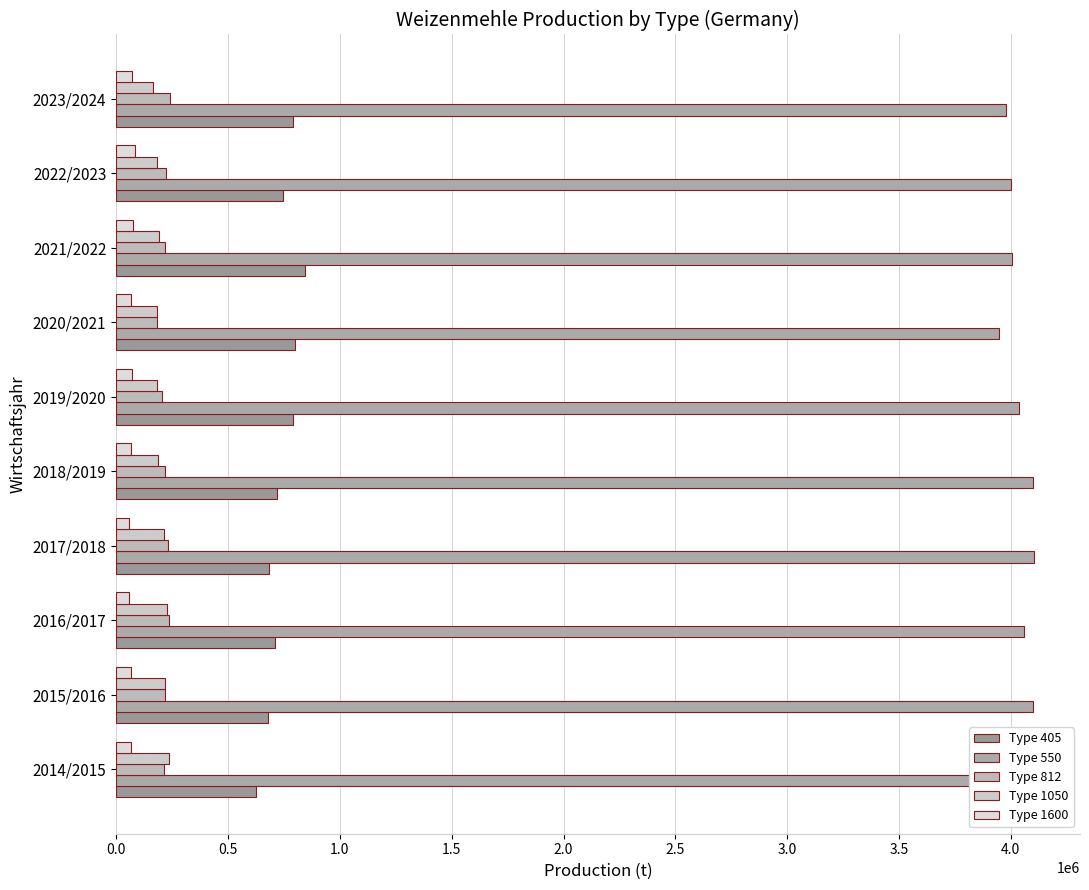

List the series in order of their peak value, highest first.

Type 550, Type 405, Type 812, Type 1050, Type 1600